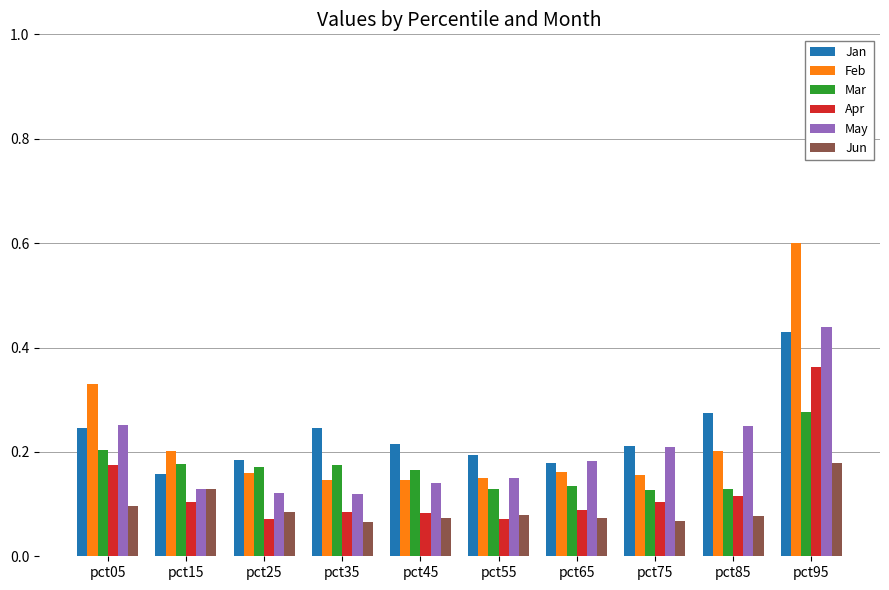

Count the Jun values in the range 0 to 1.

10